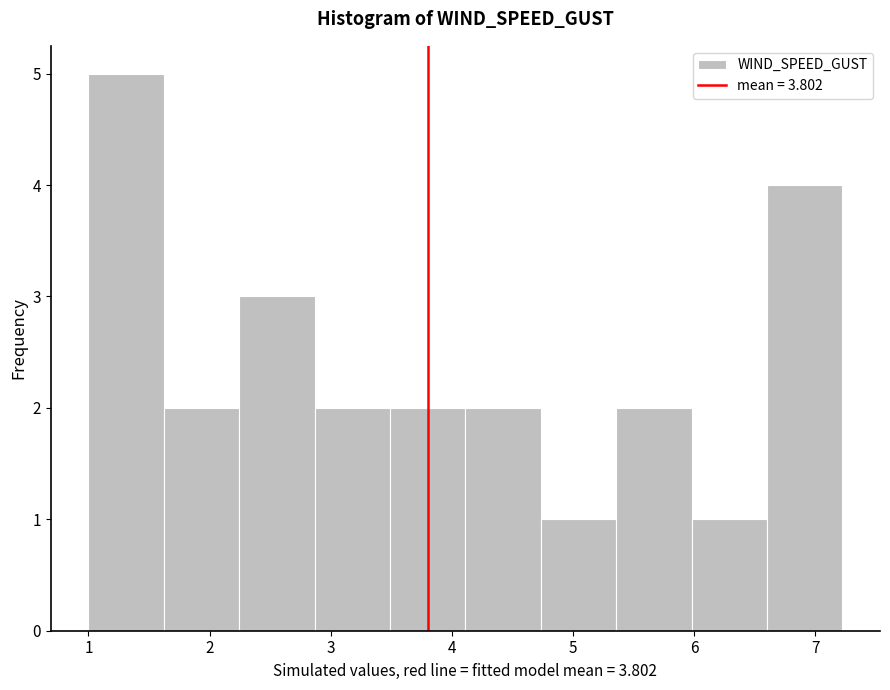

Reading left to right, list every bar in this chart as the range it spans on the x-axis followed by its height. Neither the bar edges nor the heights are printed on the chart, so give them approximately, as read against the axes.

1.0 to 1.6: 5
1.6 to 2.2: 2
2.2 to 2.9: 3
2.9 to 3.5: 2
3.5 to 4.1: 2
4.1 to 4.7: 2
4.7 to 5.4: 1
5.4 to 6.0: 2
6.0 to 6.6: 1
6.6 to 7.2: 4